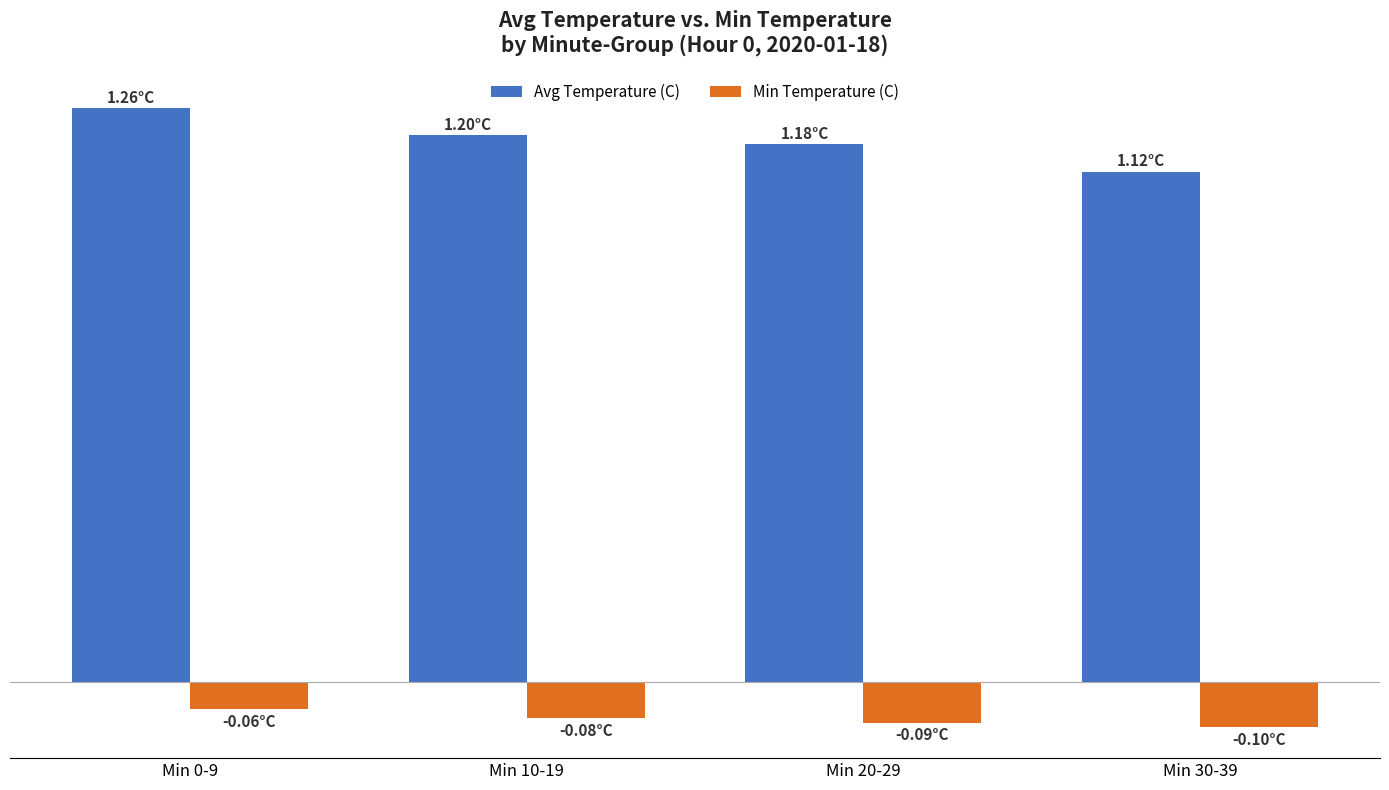

Is it true that Min Temperature (C) equals -0.0 at Min 30-39?

False